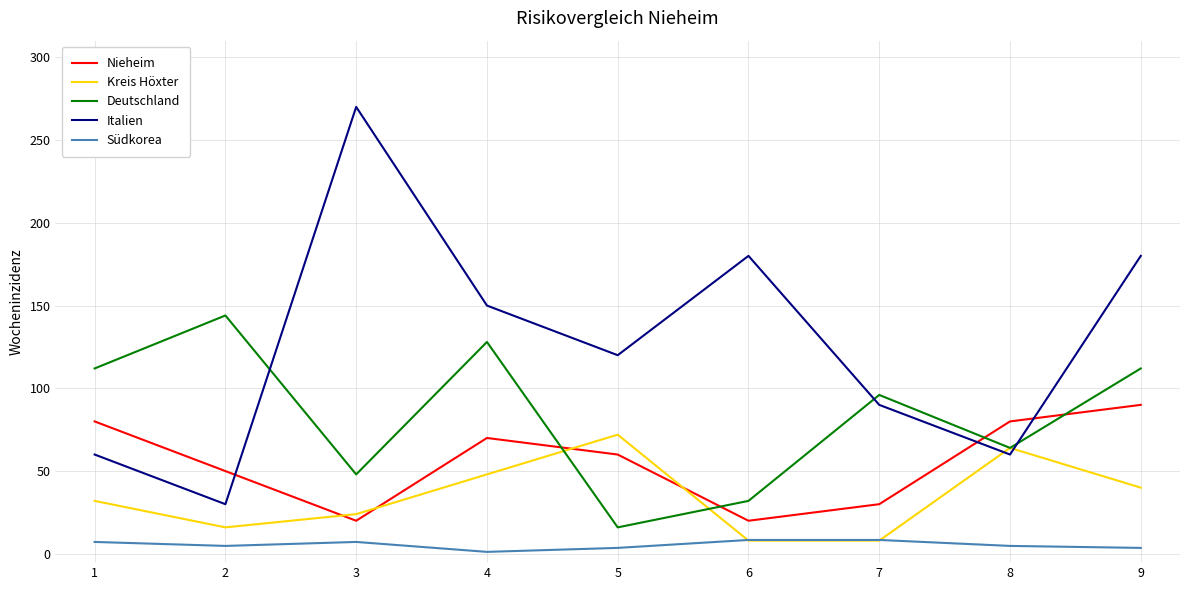

Count the number of categories in the chart.

9